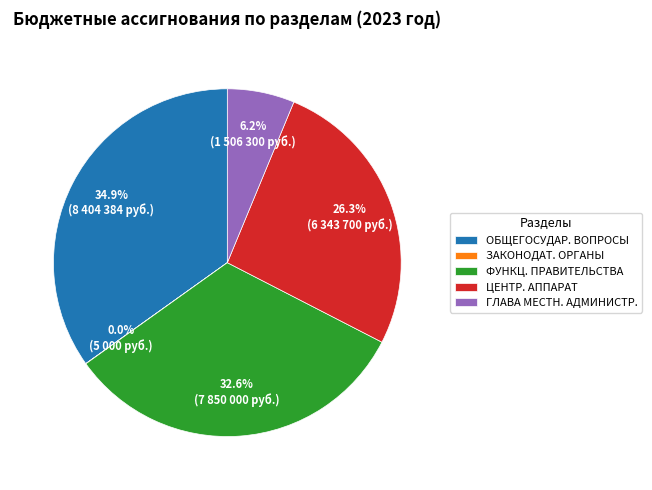

Which category has the biggest portion of the pie?

ОБЩЕГОСУДАР. ВОПРОСЫ